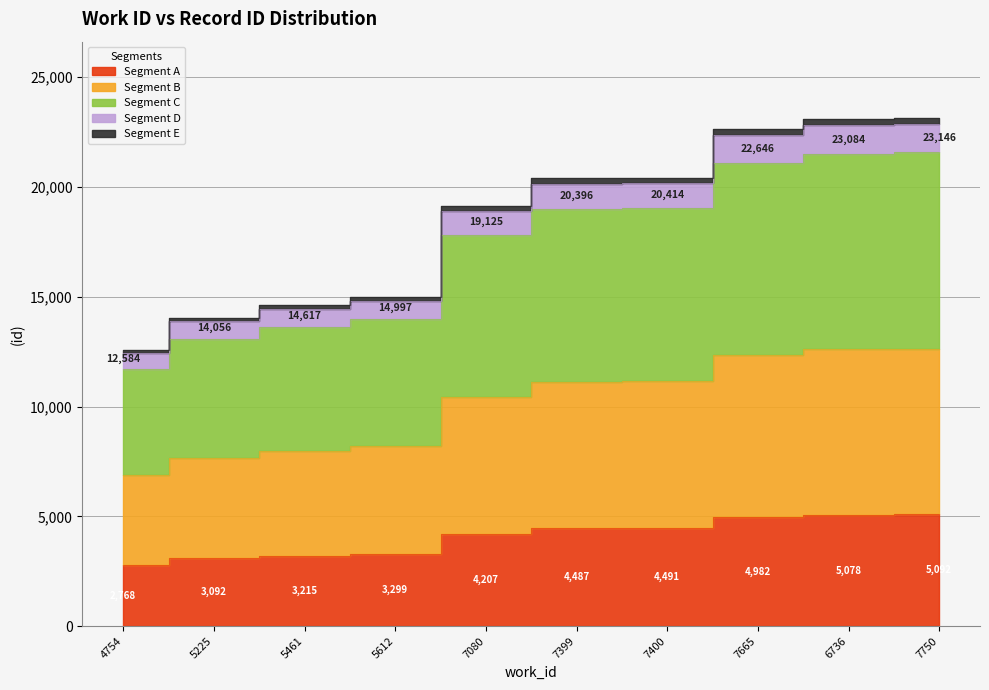

List the labels in order of value, largest first.

7750, 6736, 7665, 7400, 7399, 7080, 5612, 5461, 5225, 4754